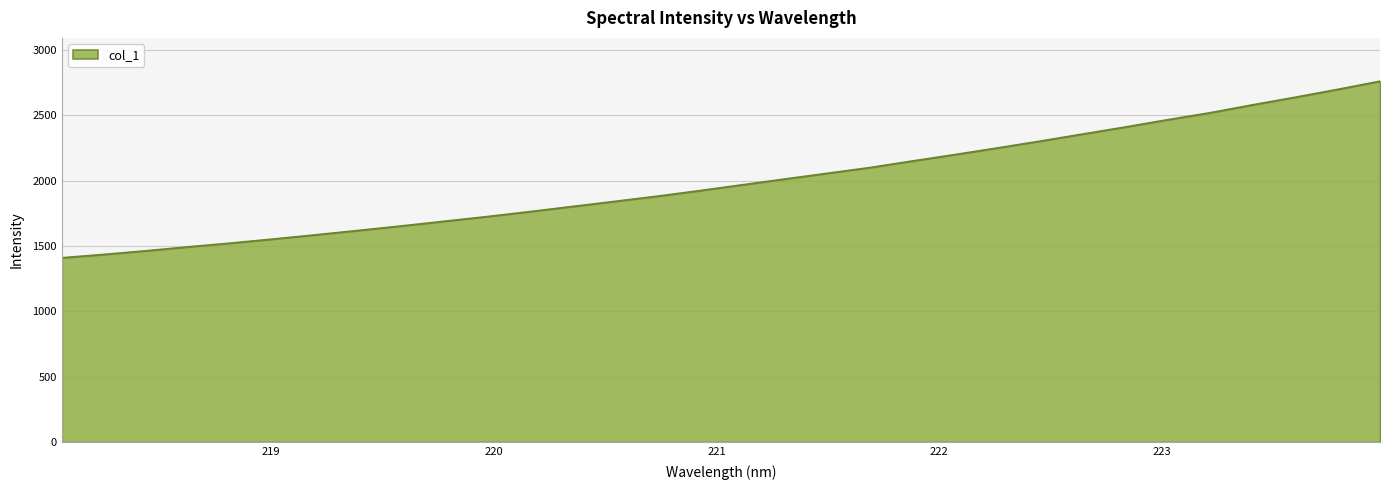

What is the difference between the maximum and minimum values?

1351.3